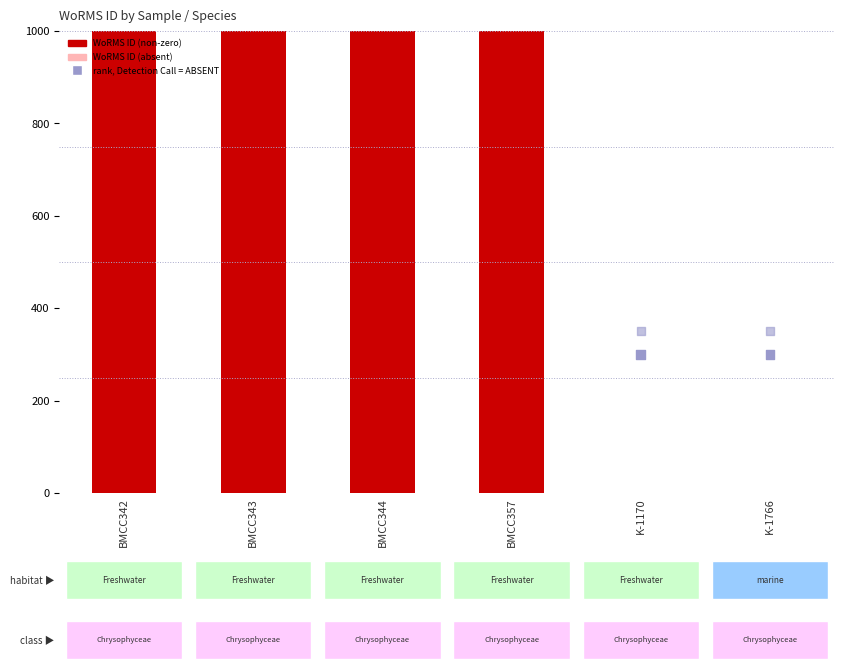

What is the change in value from BMCC343 to K-1766?

-157240